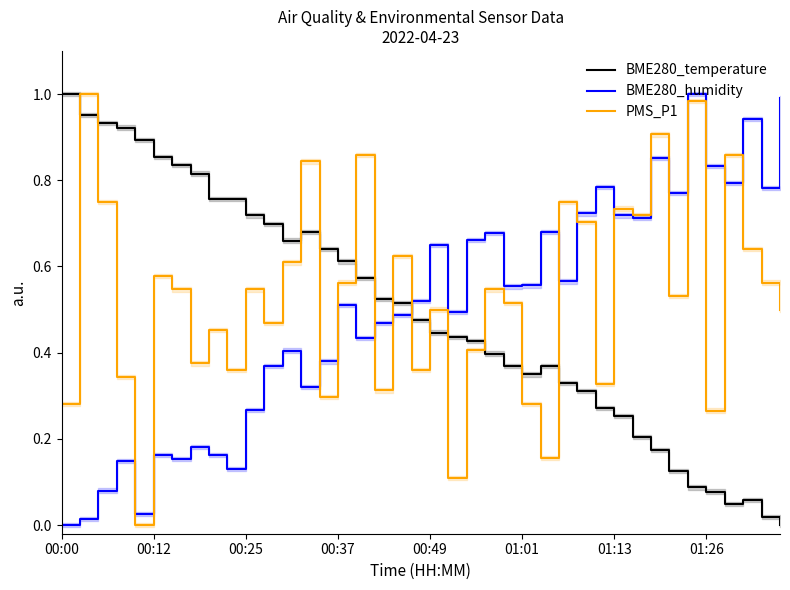

What is the sum of the BME280_humidity values at 34 and 28?

1.7